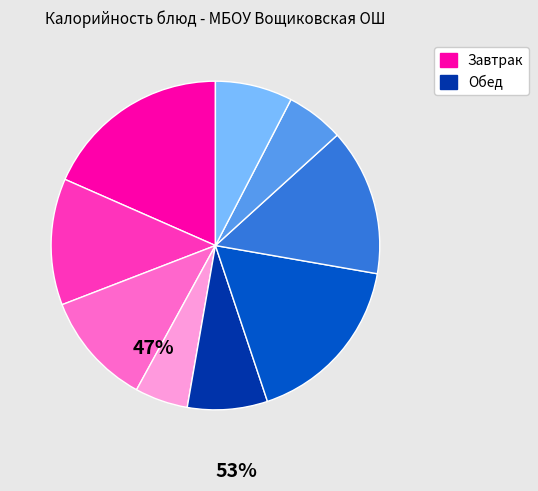

Does any single category account for the majority?

No